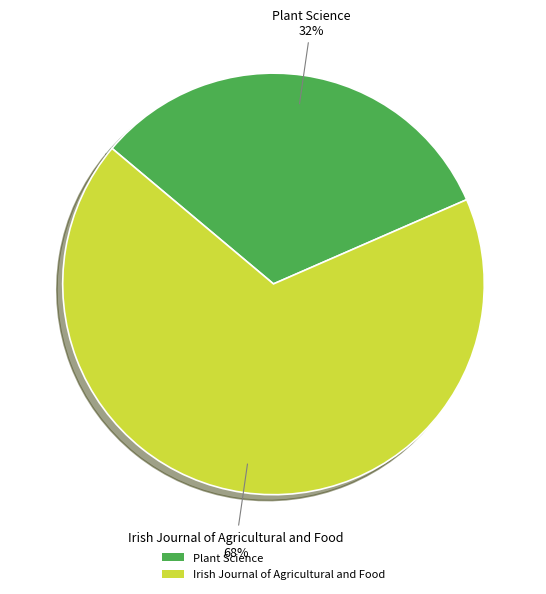

Do Plant Science and Irish Journal of Agricultural and Food together represent more than half of the pie?

Yes